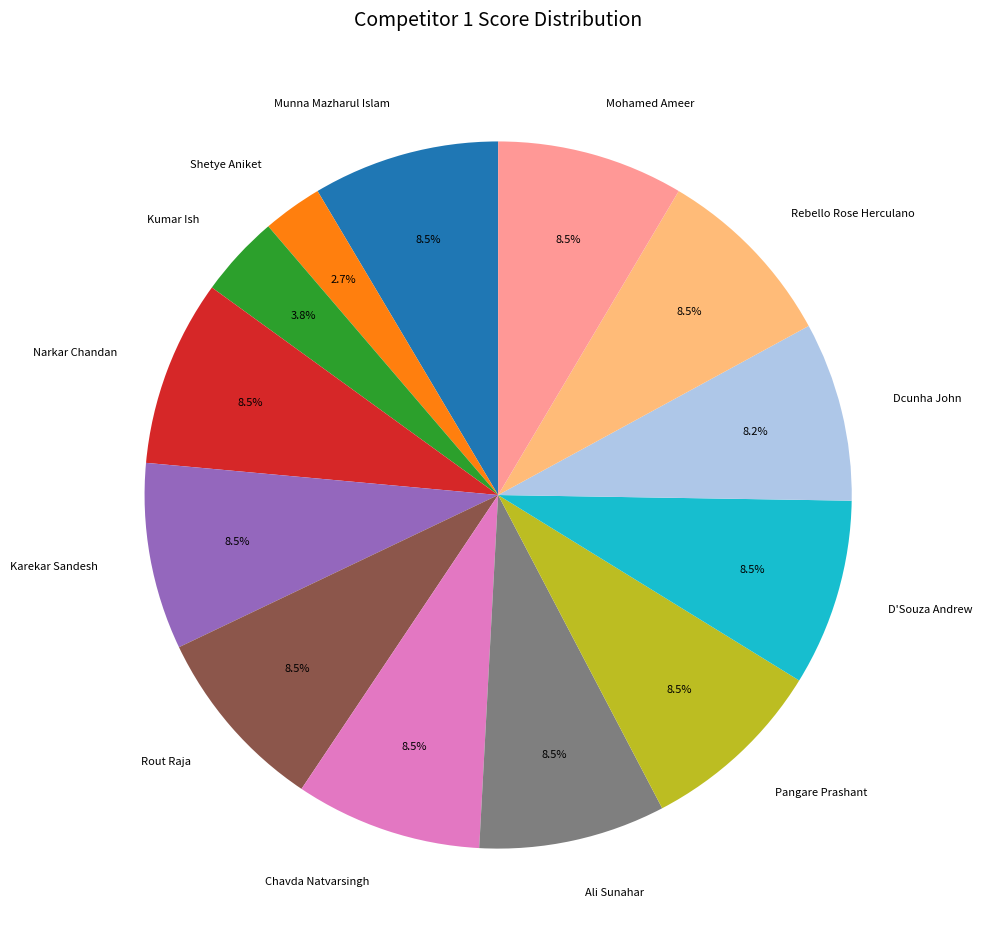

Which category has the smallest portion of the pie?

Shetye Aniket